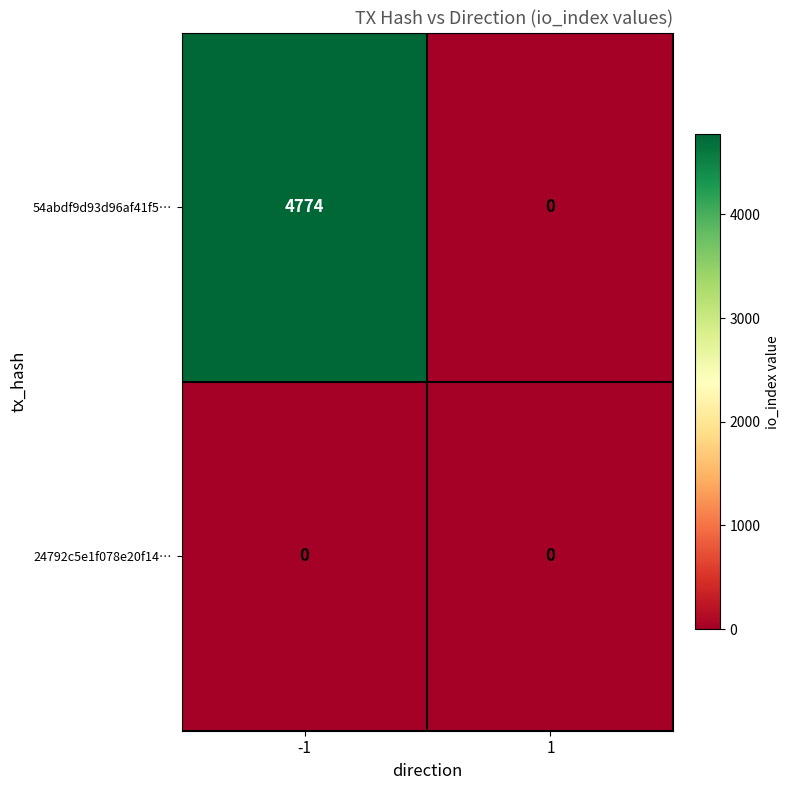

Reading left to right, transcribe all the data shown in this chart.

54abdf9d93d96af41f5…: 4774	0
24792c5e1f078e20f14…: 0	0